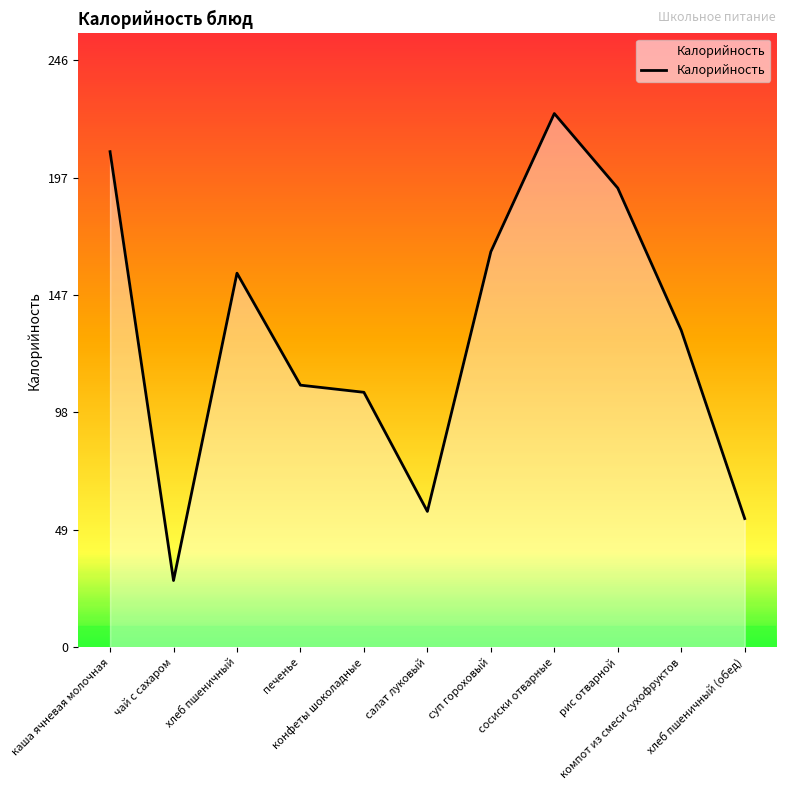

What is the greatest value displayed?

224.0